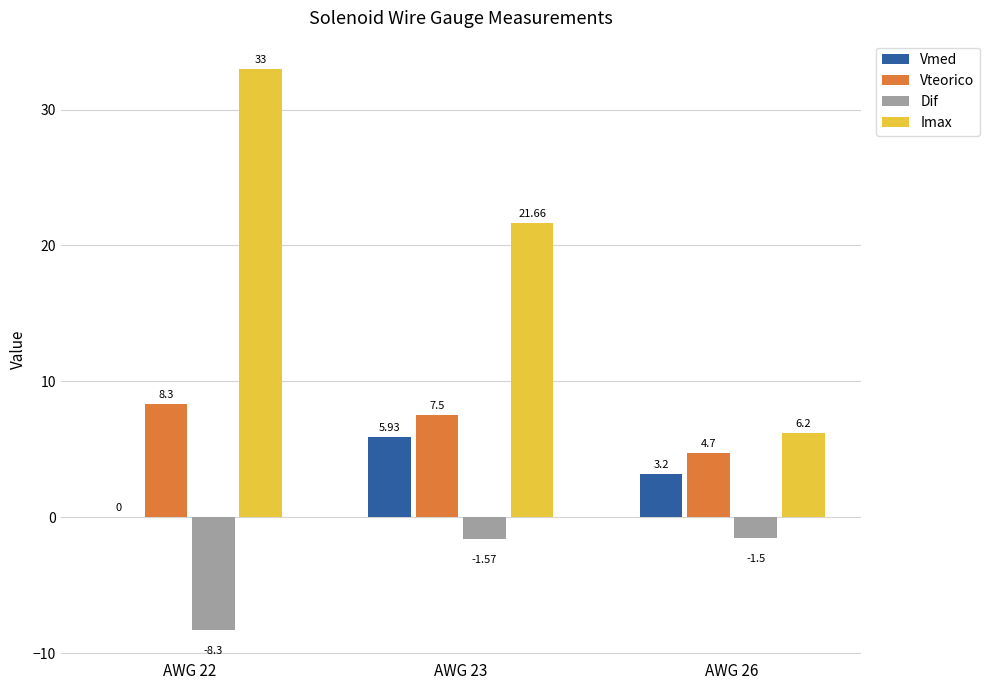

Which series has the largest total across all categories?

Imax